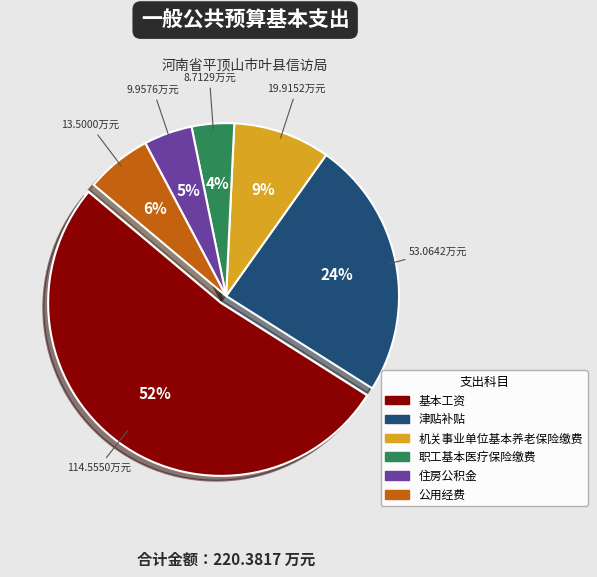

To the nearest percent, what is the combined percentage of 基本工资 and 机关事业单位基本养老保险缴费?

61%